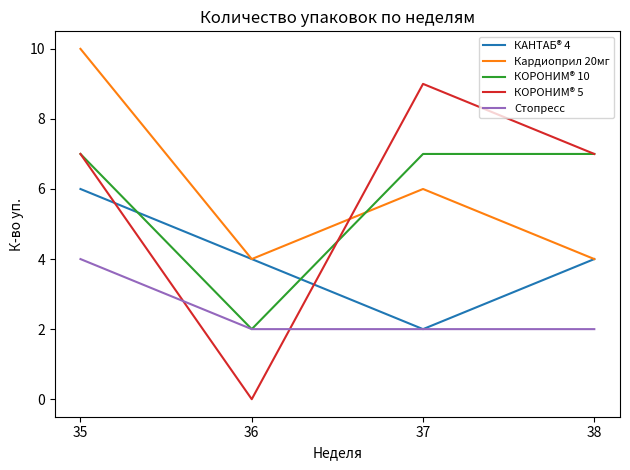

After their last crossing, which series has the higher values: Стопресс or КОРОНИМ® 5?

КОРОНИМ® 5